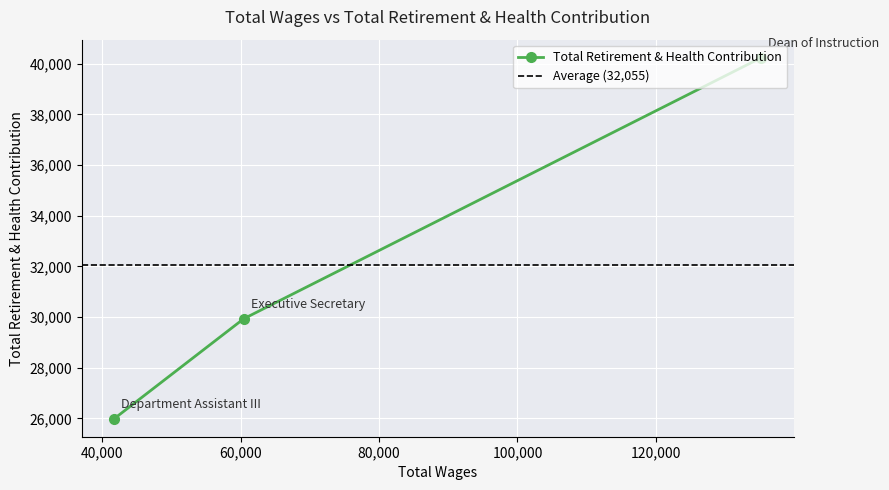

Rank the categories by value from highest to lowest.

Dean of Instruction, Executive Secretary, Department Assistant III